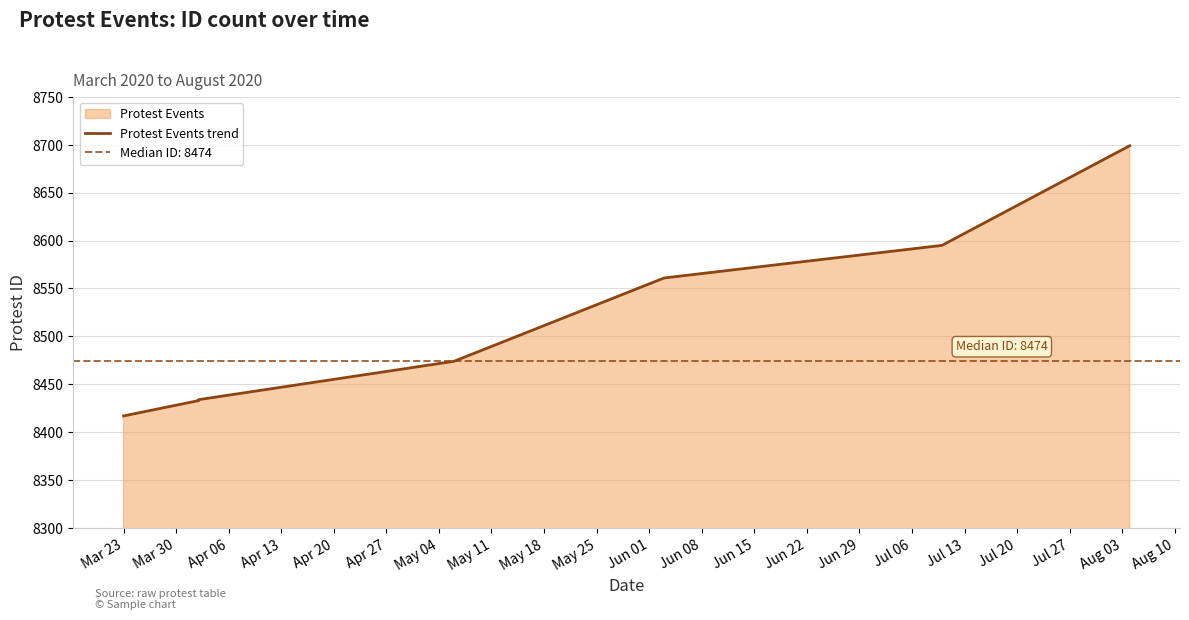

How many lines are shown in the chart?

1